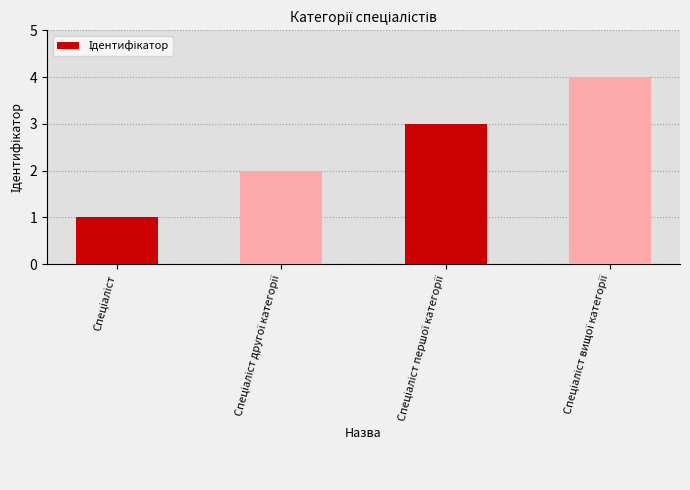

What is the greatest value displayed?

4